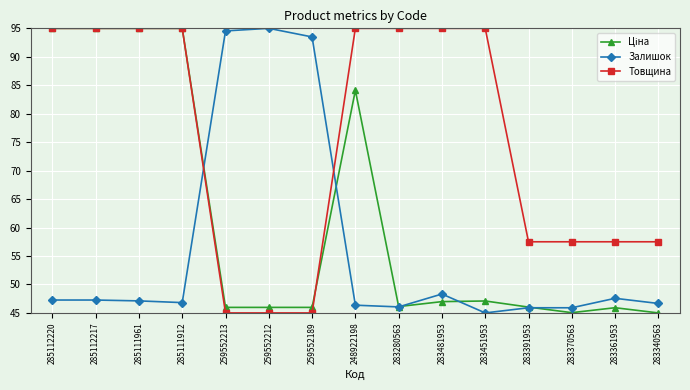

What is the value of the Залишок point at the 5th from the left?

94.5